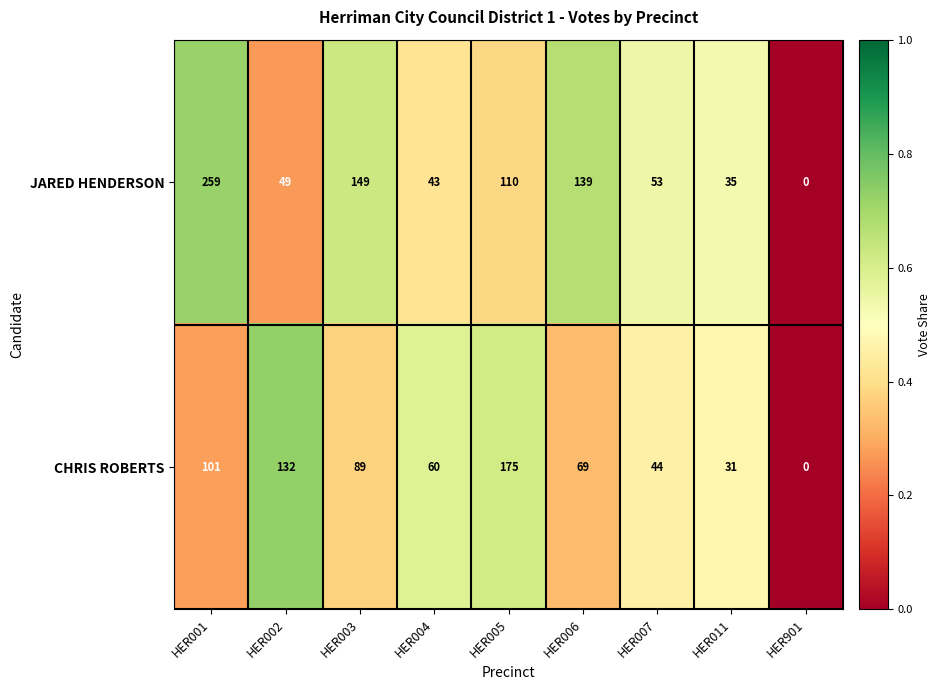

Rank the series by their average value, from highest to lowest.

JARED HENDERSON, CHRIS ROBERTS